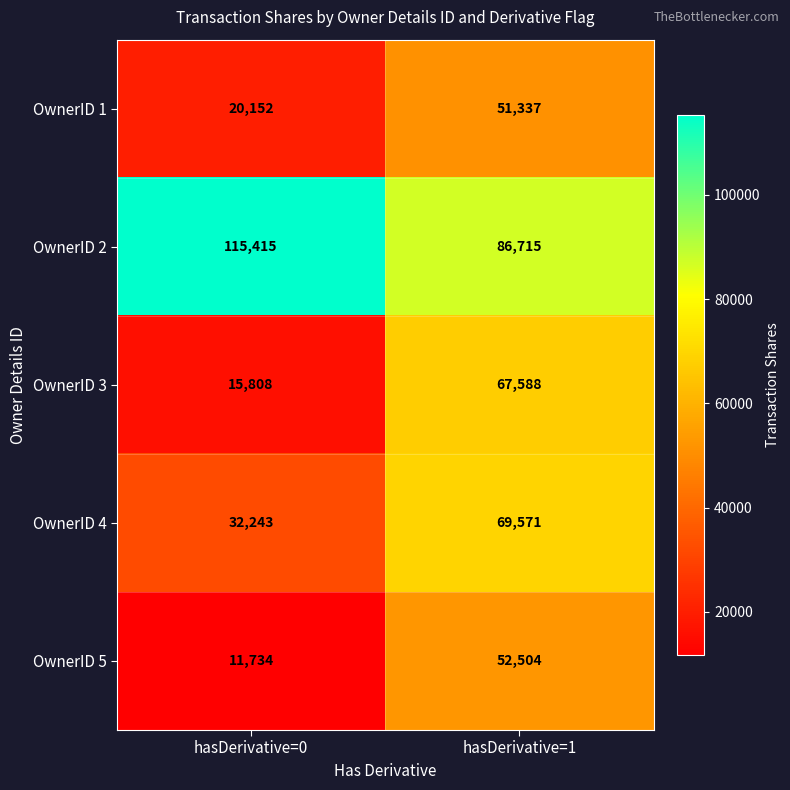

Which series has the largest total across all categories?

OwnerID 2